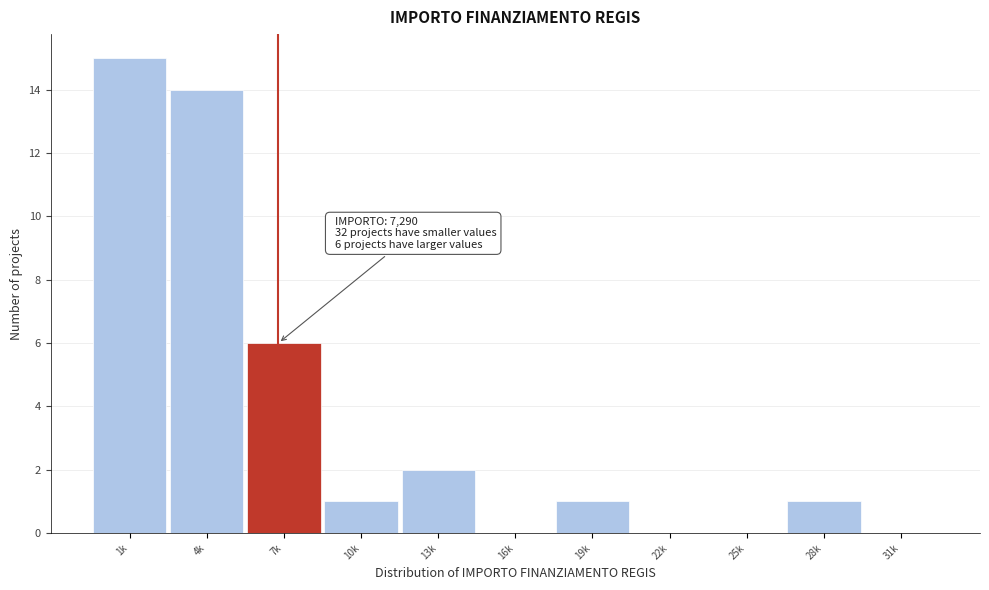

Reading right to left, transcribe all the data shown in this chart.

31k=0	28k=1	25k=0	22k=0	19k=1	16k=0	13k=2	10k=1	7k=6	4k=14	1k=15